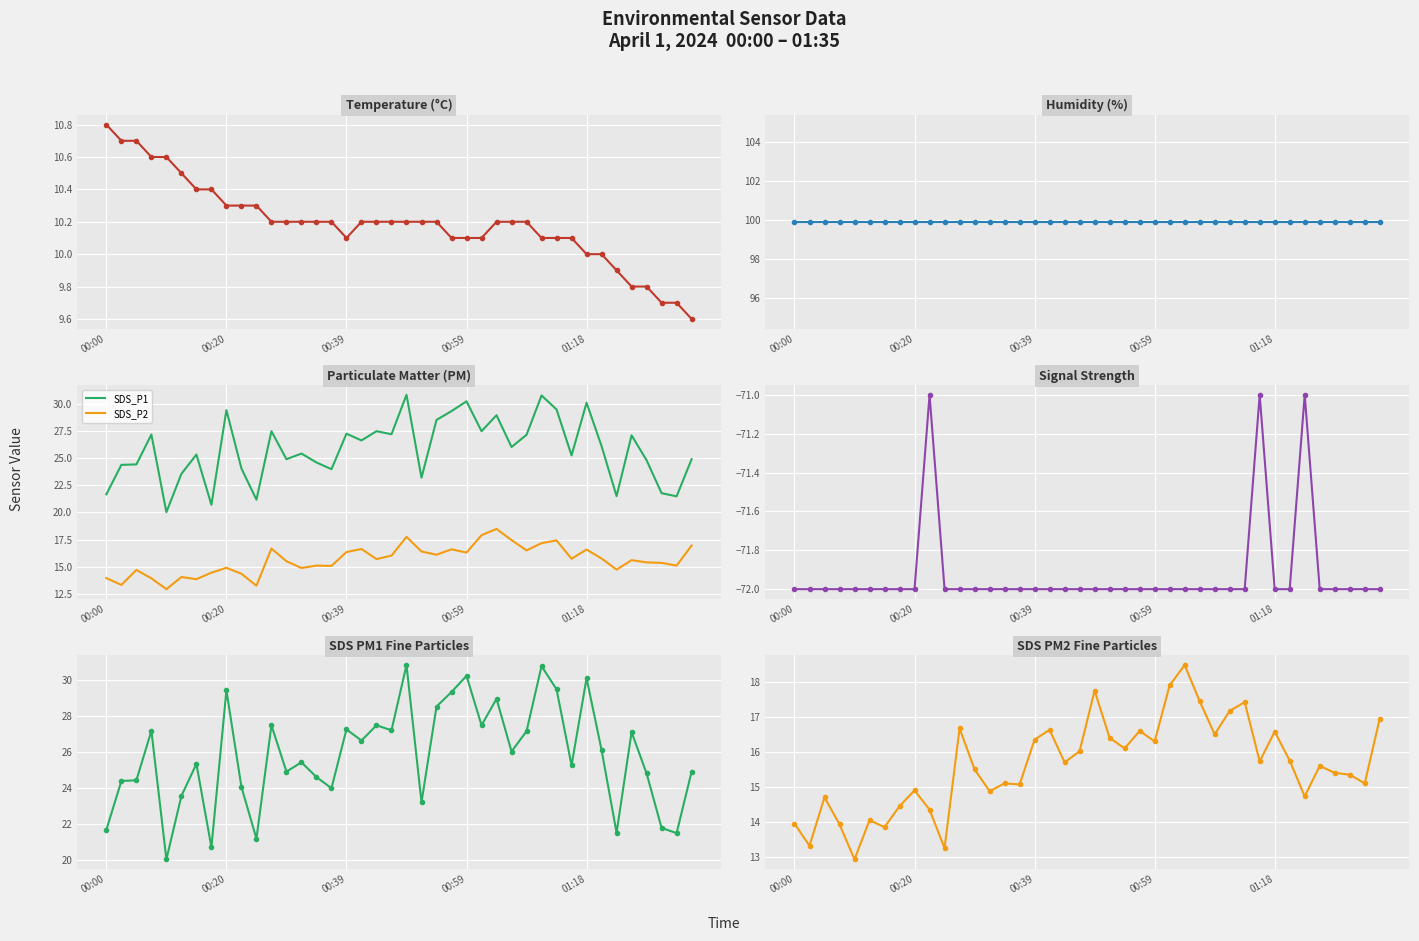

Which series has the widest spread of values?

SDS_P1